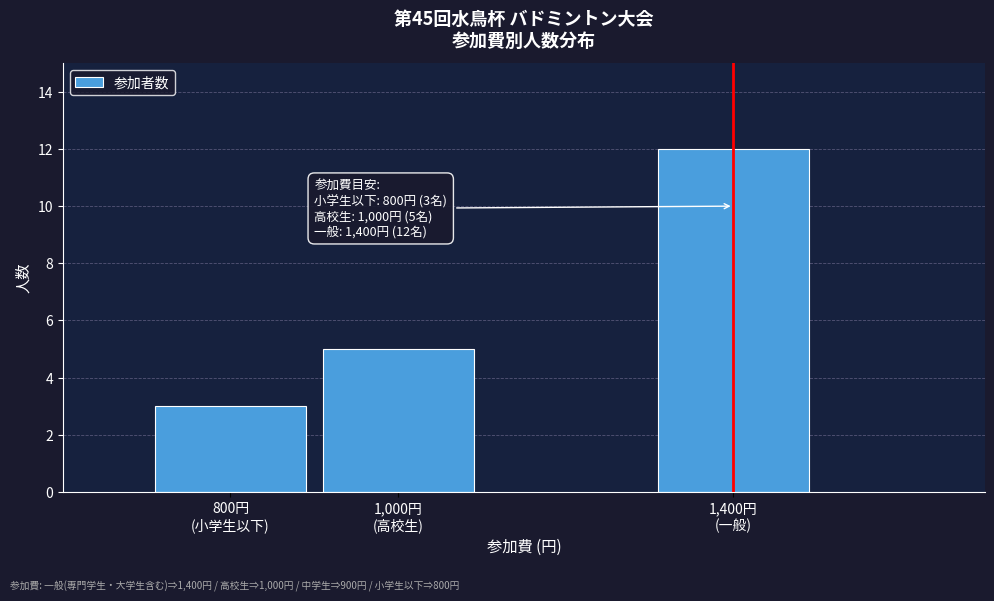

Reading left to right, extract all data points from this chart.

3	5	12